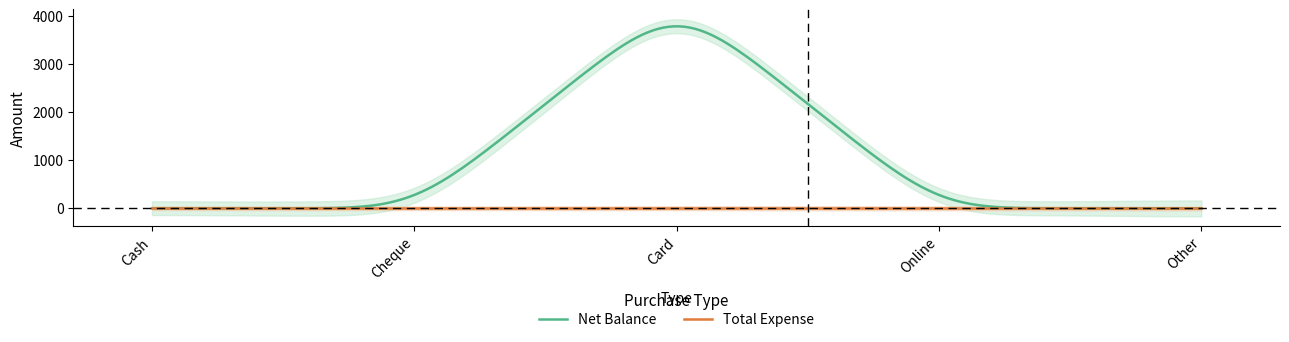

At Online, list the series in order from largest to smallest.

Net Balance, Total Expense